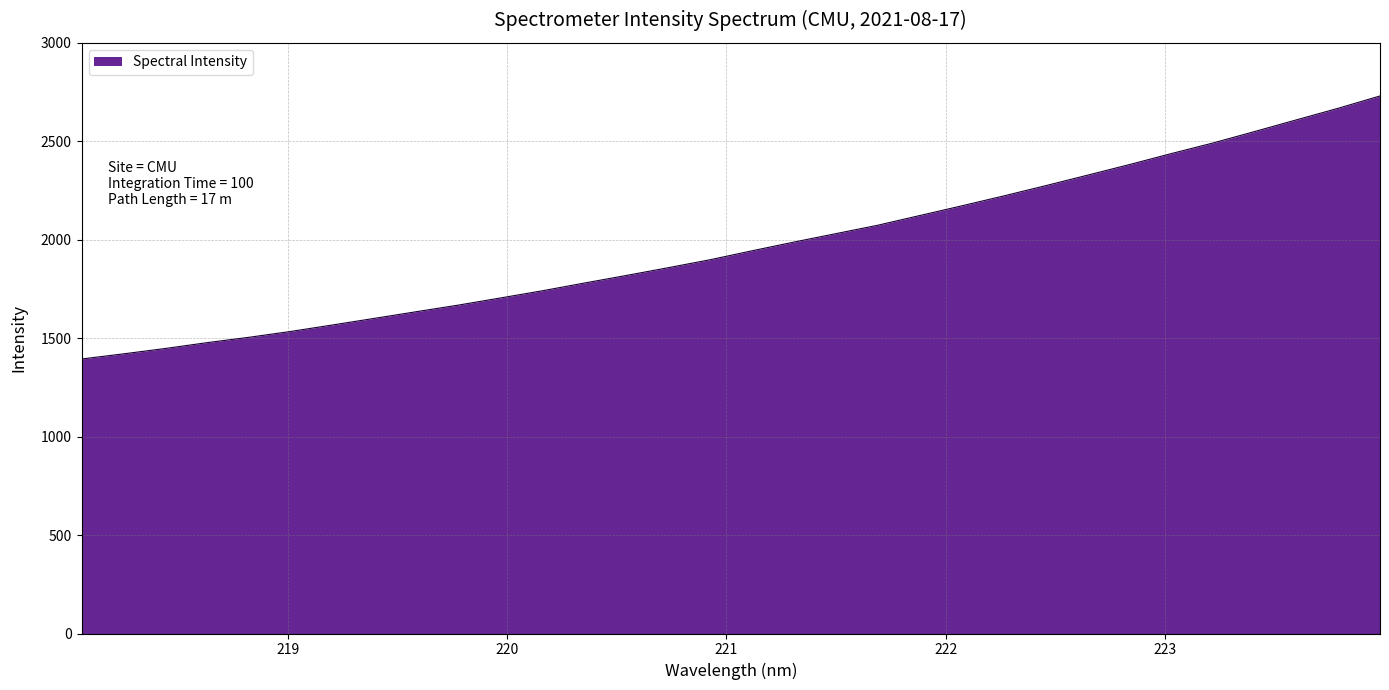

What is the difference between the maximum and minimum values?

1335.9